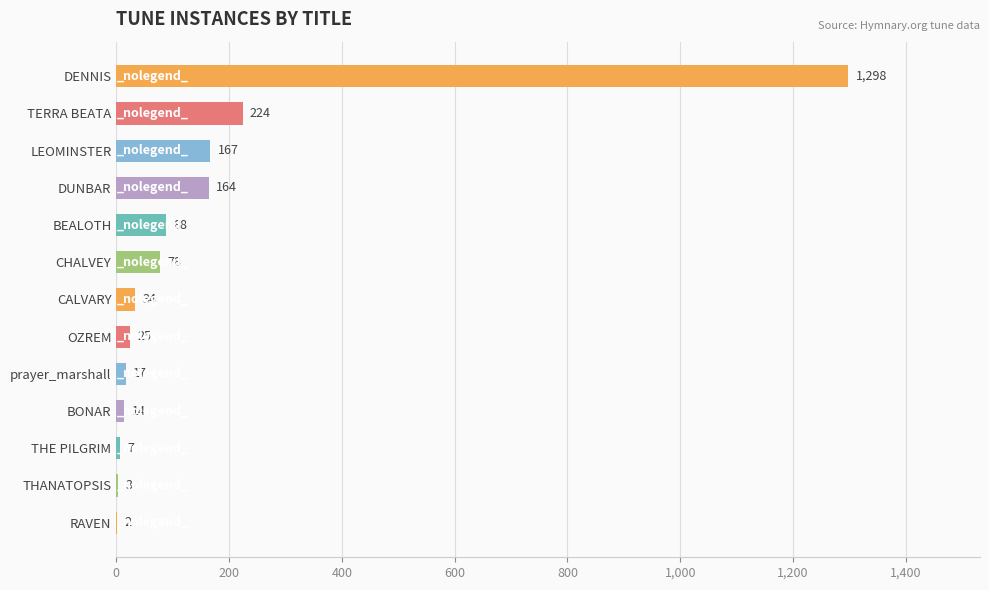

What is the change in value from DENNIS to BONAR?

-1284